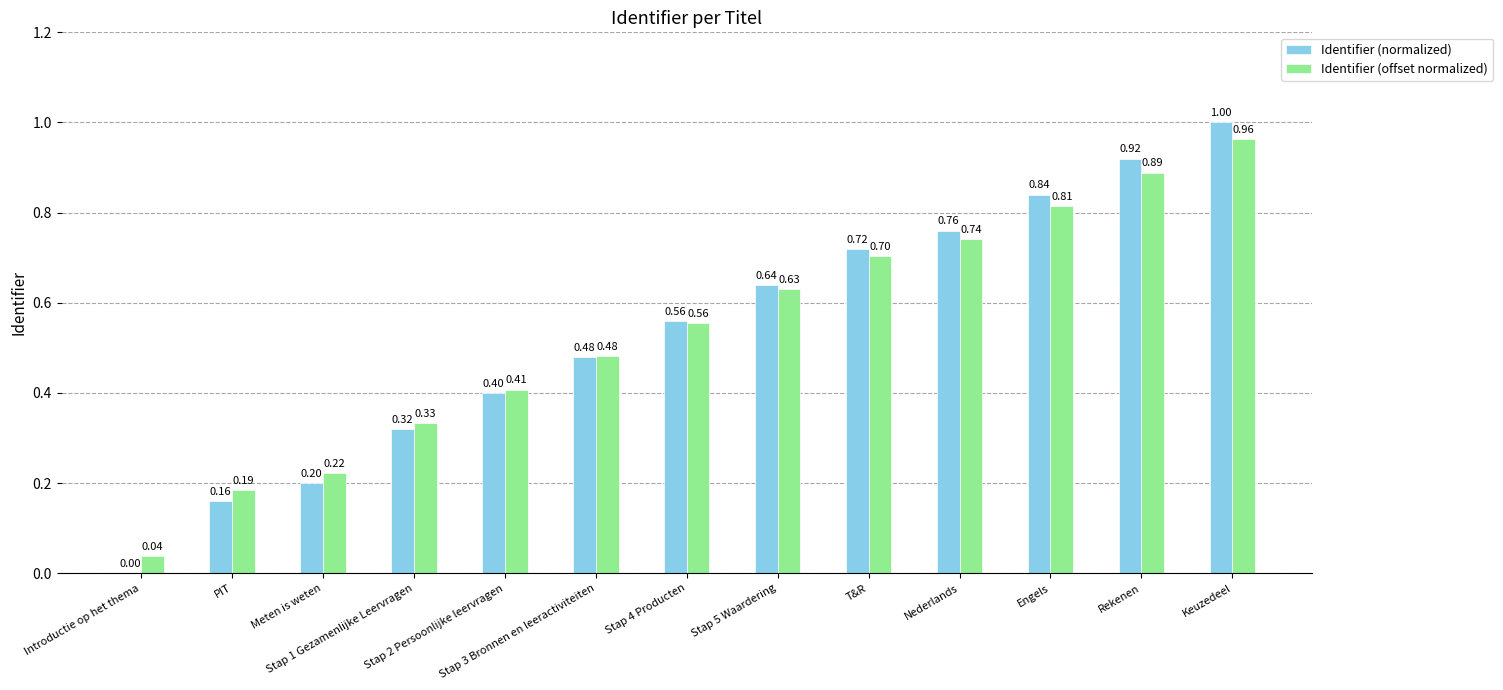

Which series has the largest total across all categories?

Identifier (normalized)